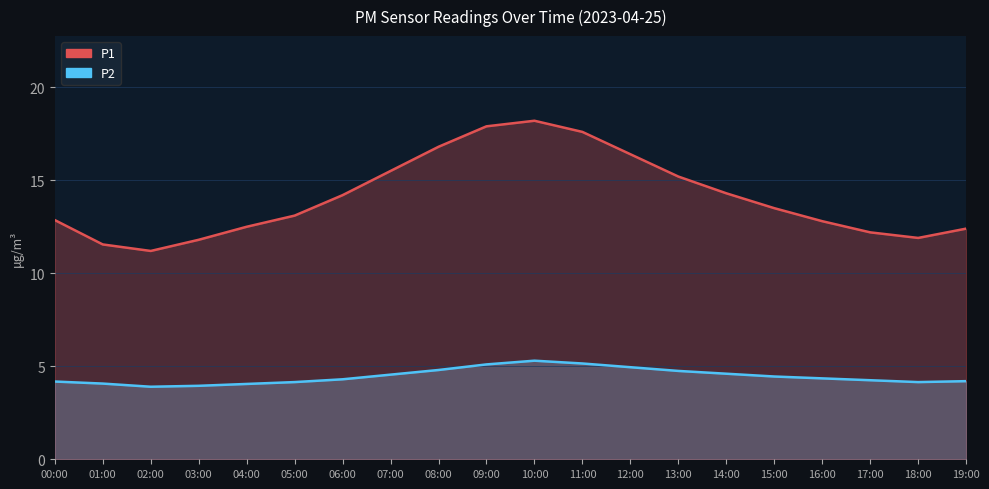

What position from the right is 08:00?

12